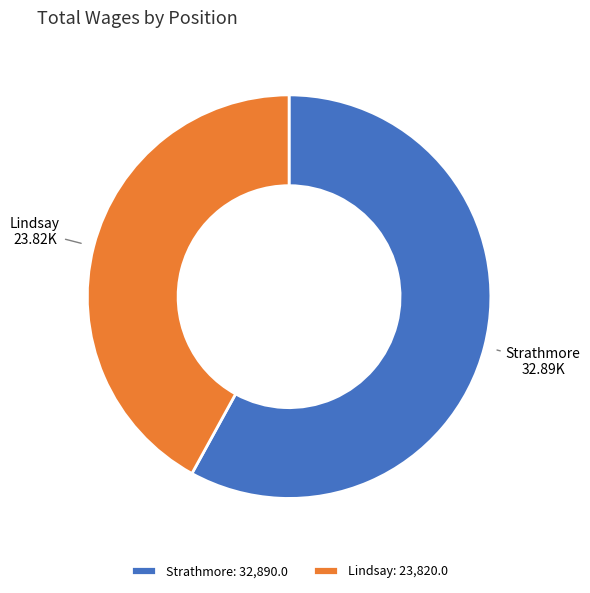

The Strathmore slice represents 58% of the pie. True or false?

True